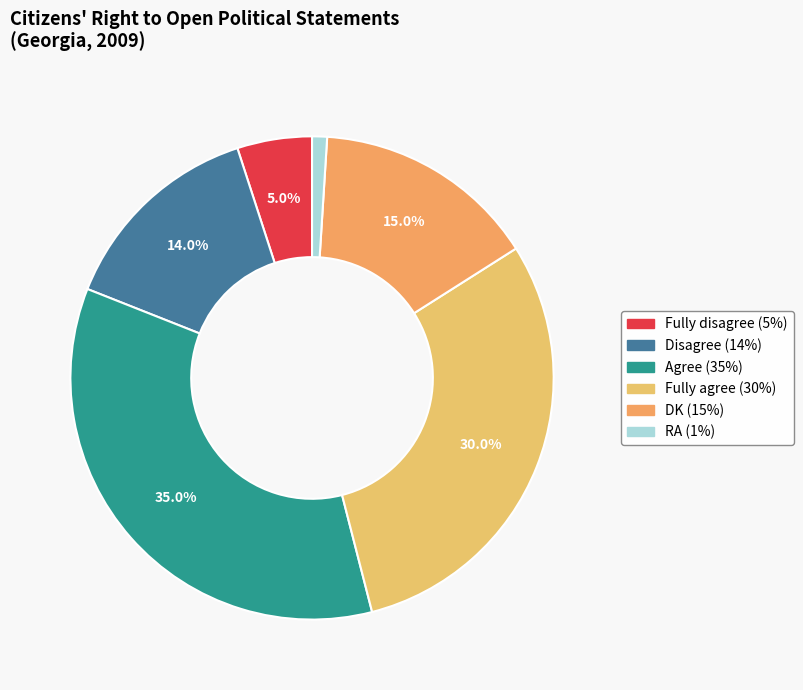

To the nearest percent, what is the difference between the largest and smallest slice percentages?

34%